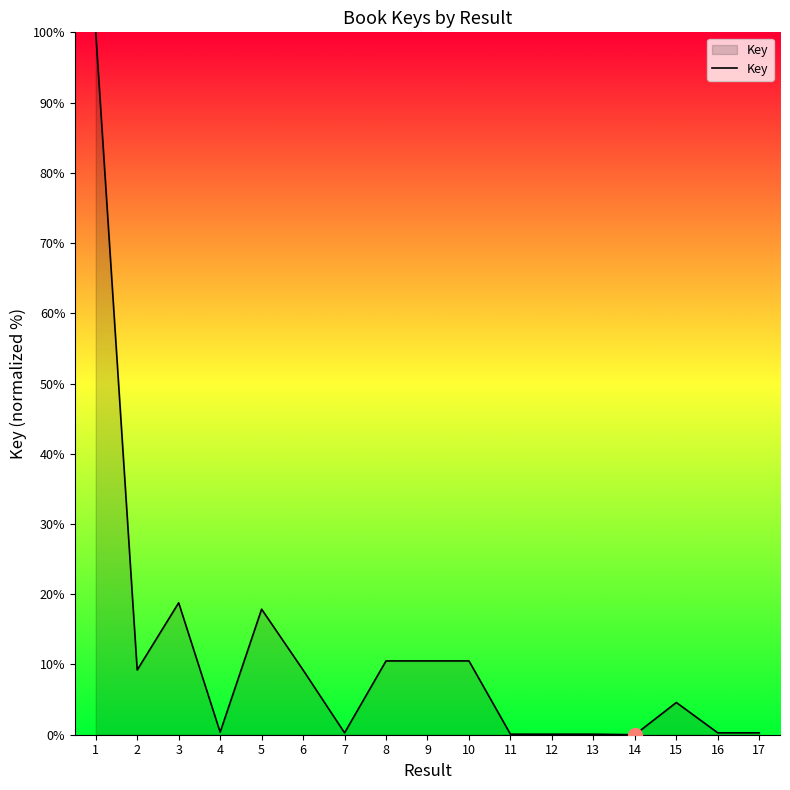

What is the maximum value shown in the chart?

100.0